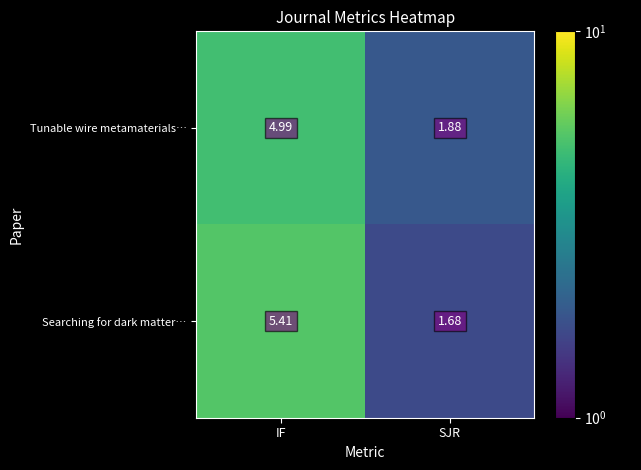

Which series has the largest total across all categories?

Searching for dark matter…